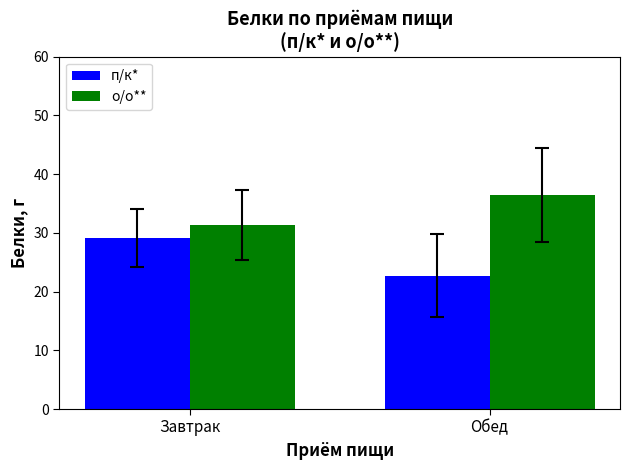

What is the difference between the maximum and minimum values in the п/к* series?

6.4